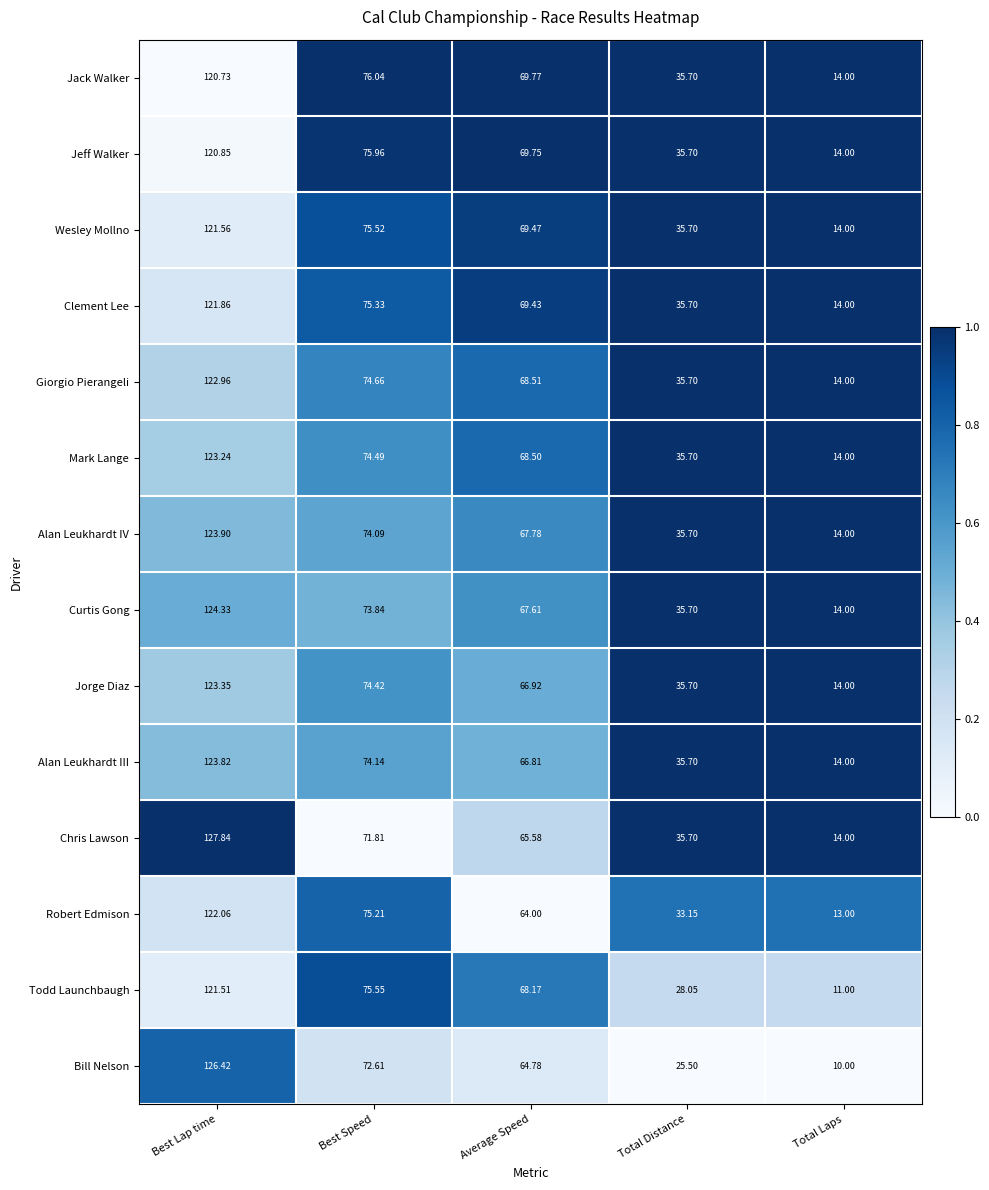

What is the spread (max minus min) of values at Best Lap time?

7.1